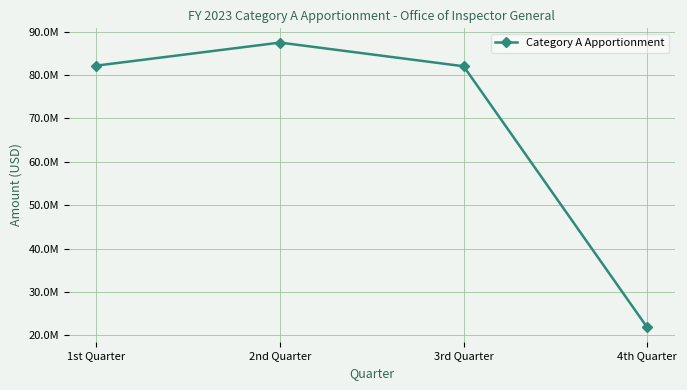

What is the change in value from 1st Quarter to 3rd Quarter?

-147200